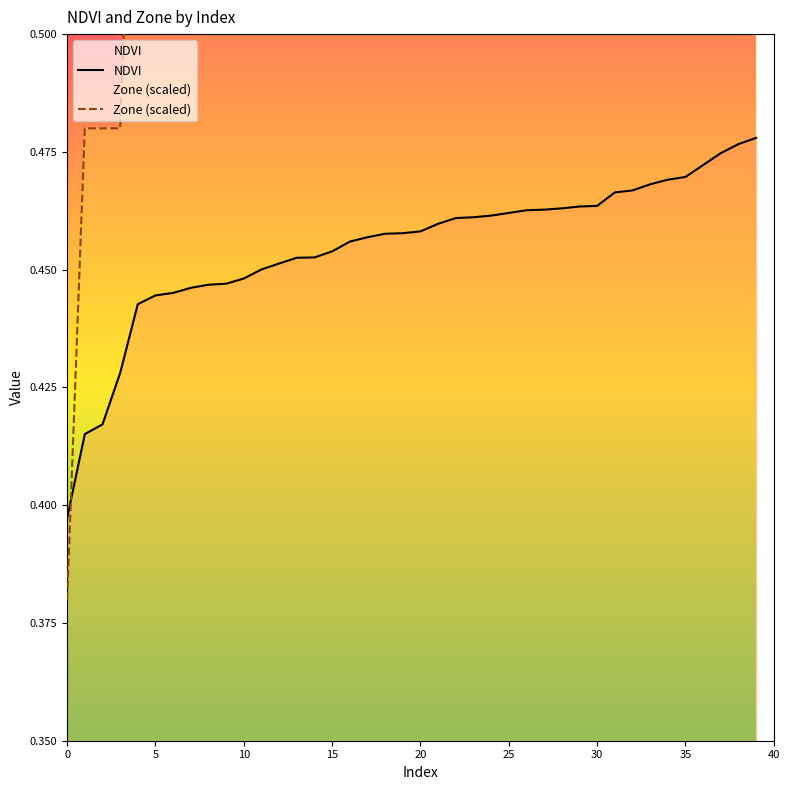

The Zone (scaled) series shows 0.3 at 12. True or false?

False